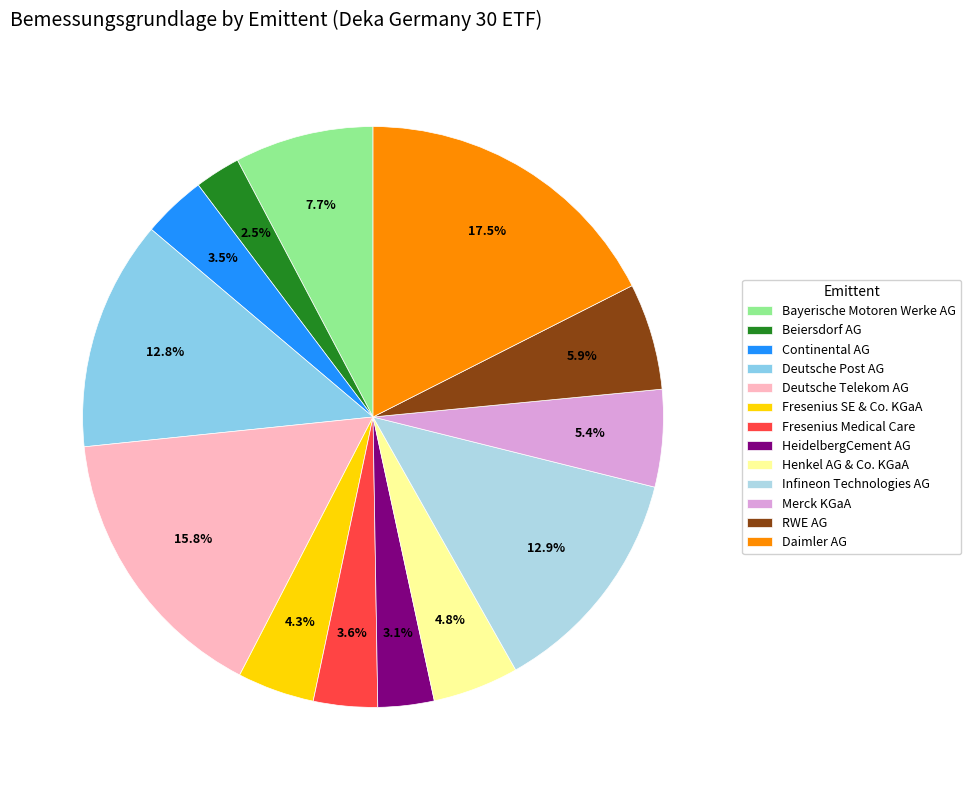

Count the number of slices in the pie.

13